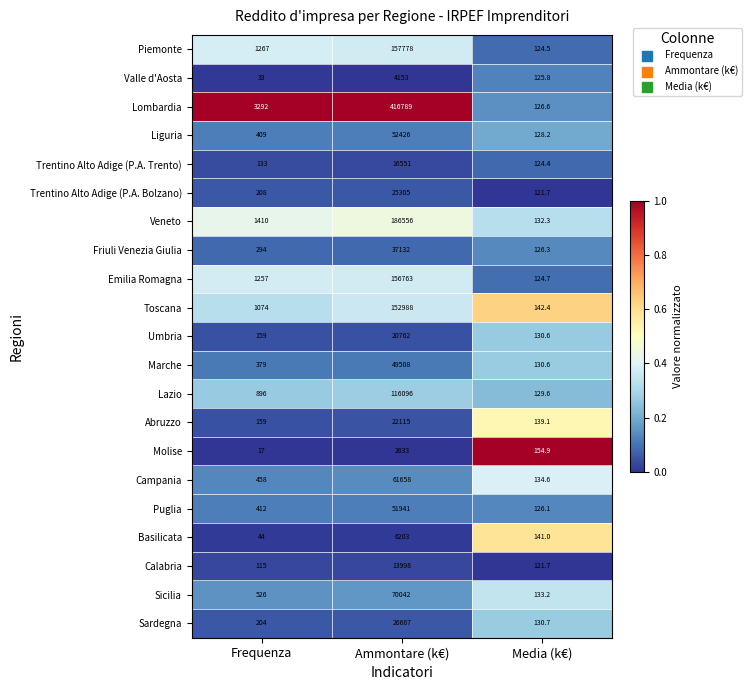

Which series has the largest range (max minus min)?

Lombardia